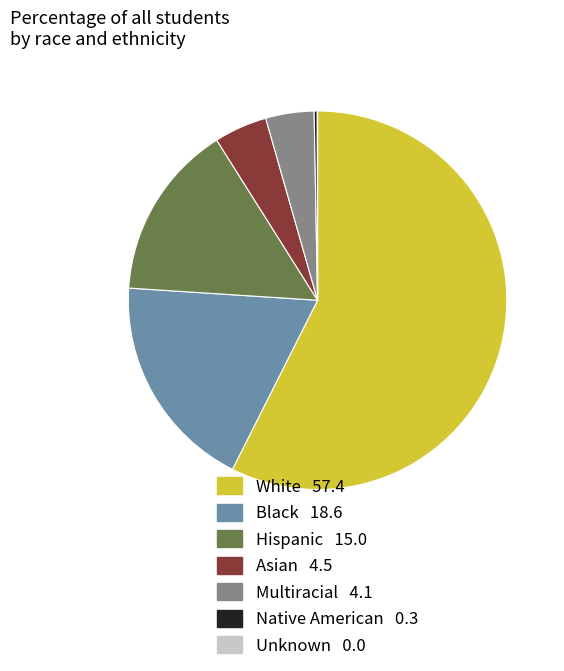

True or false: Hispanic accounts for 24% of the total.

False